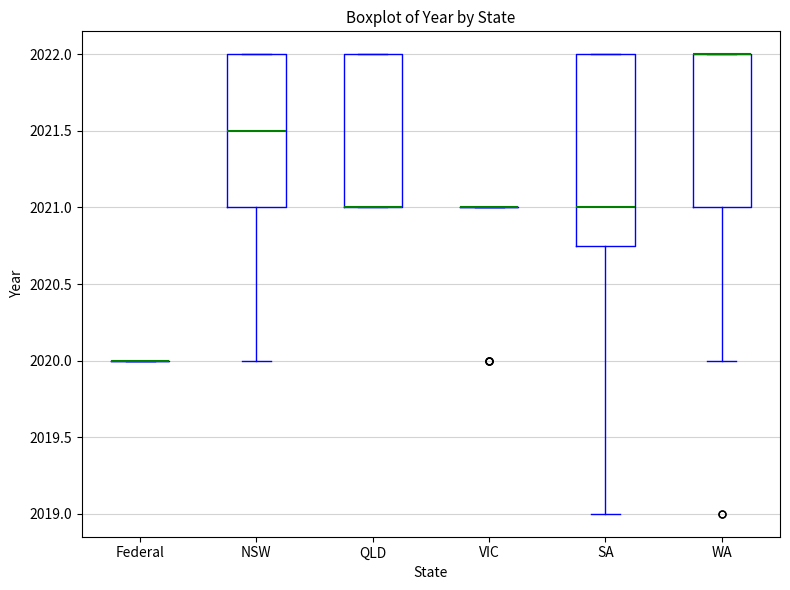

Reading left to right, read every box against the y-axis: the position of its median line, the range the box covers, and the ends of its whiskers. The values are not printed on the chart, so give them approximately, as read against the axis.

Federal: box collapsed to a line at 2020.00, whiskers 2020.00 to 2020.00
NSW: median 2021.50, box 2021.00 to 2022.00, whiskers 2020.00 to 2022.00
QLD: median 2021.00 (drawn on the box's lower edge), box 2021.00 to 2022.00, whiskers 2021.00 to 2022.00
VIC: box collapsed to a line at 2021.00, whiskers 2021.00 to 2021.00
SA: median 2021.00, box 2020.75 to 2022.00, whiskers 2019.00 to 2022.00
WA: median 2022.00 (drawn on the box's upper edge), box 2021.00 to 2022.00, whiskers 2020.00 to 2022.00